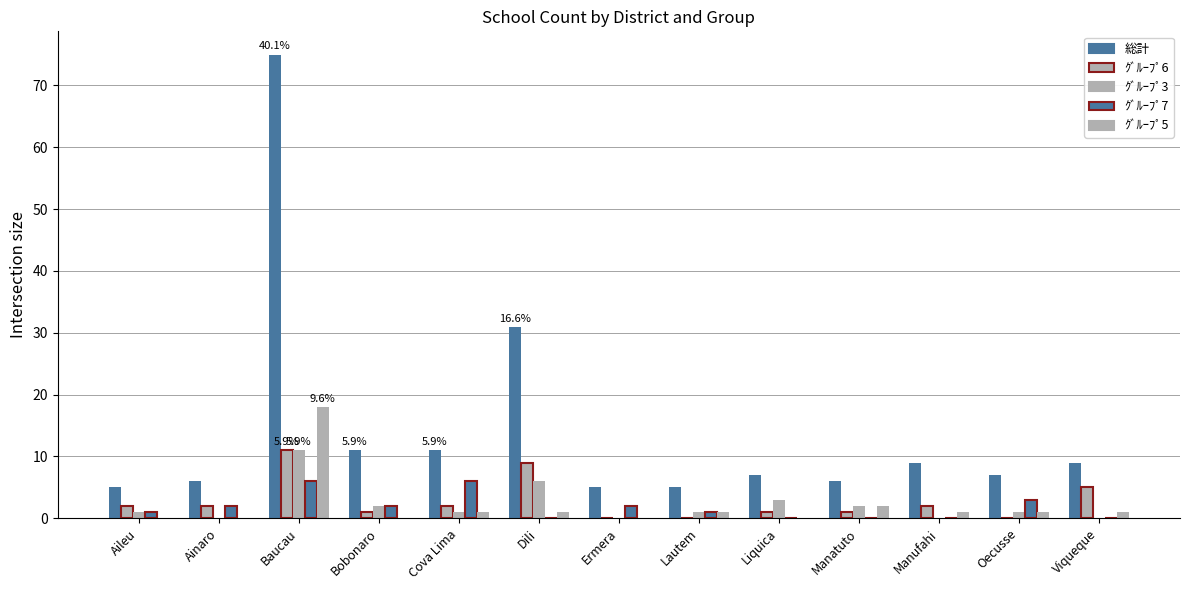

How many groups of bars are there?

13